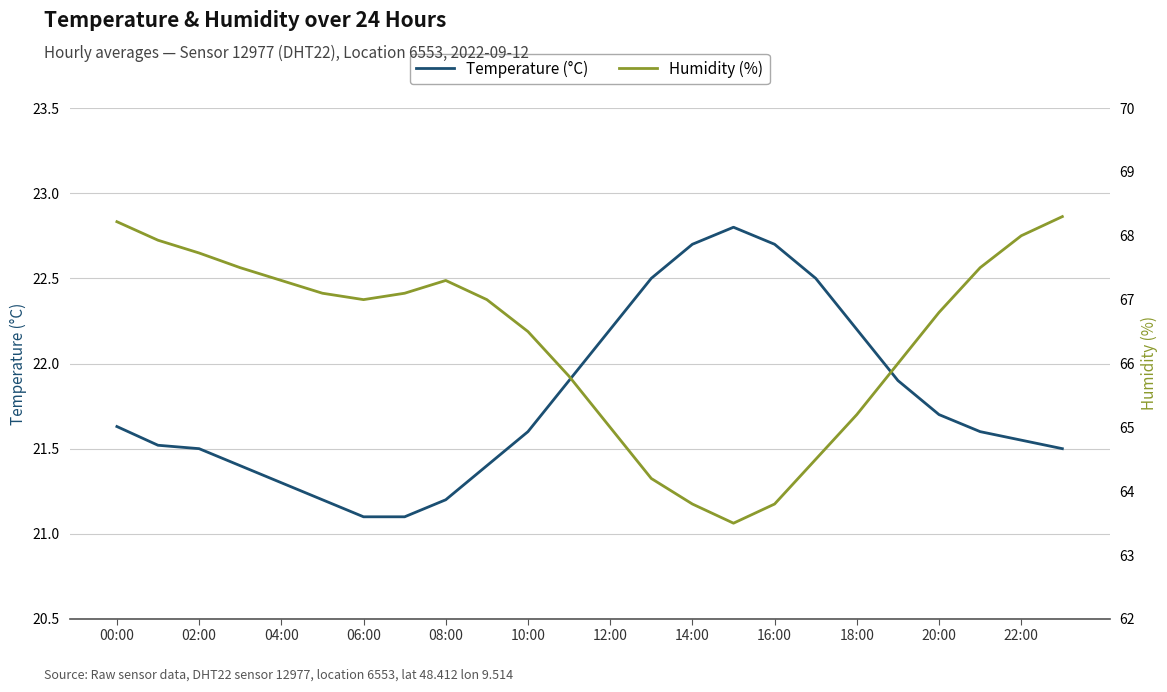

True or false: Temperature (°C) and Humidity (%) intersect in this chart.

False